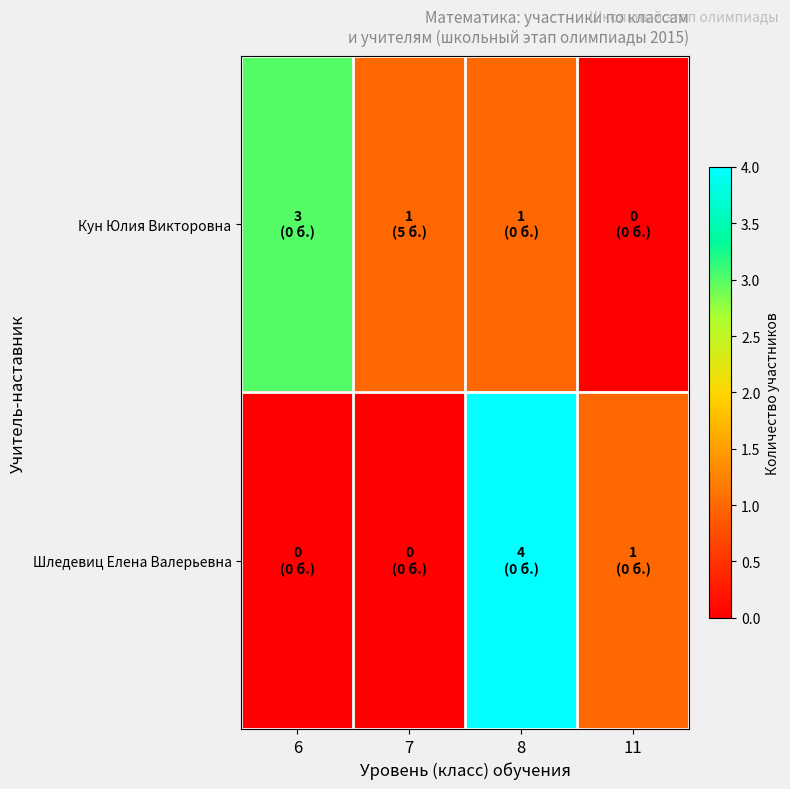

Which series has the widest spread of values?

Шледевиц Елена Валерьевна